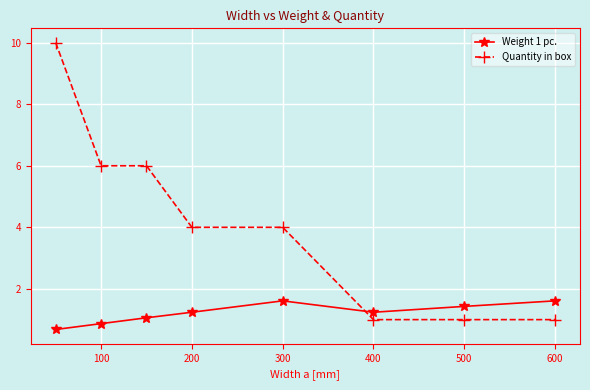

Which series ends up on top after the final intersection of Quantity in box and Weight 1 pc.?

Weight 1 pc.